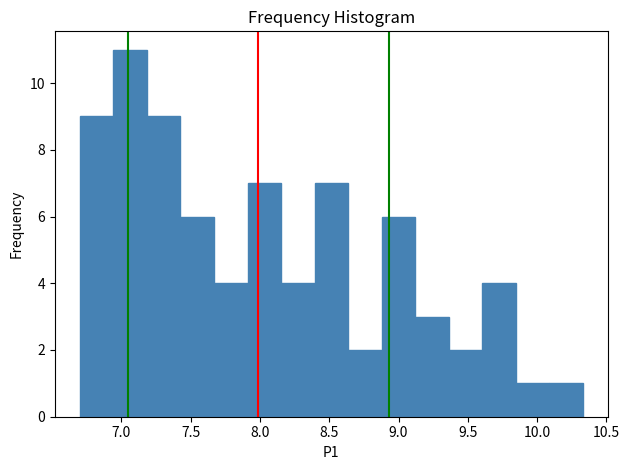

Reading left to right, list every bar in this chart as the range it spans on the x-axis followed by its height. Neither the bar edges nor the heights are printed on the chart, so give them approximately, as read against the axes.

6.70 to 6.95: 9
6.95 to 7.20: 11
7.20 to 7.45: 9
7.45 to 7.65: 6
7.65 to 7.90: 4
7.90 to 8.15: 7
8.15 to 8.40: 4
8.40 to 8.65: 7
8.65 to 8.90: 2
8.90 to 9.10: 6
9.10 to 9.35: 3
9.35 to 9.60: 2
9.60 to 9.85: 4
9.85 to 10.10: 1
10.10 to 10.35: 1